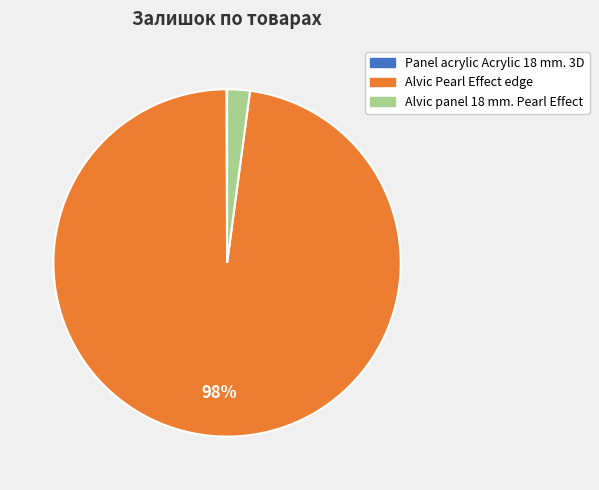

To the nearest percent, what is the average slice percentage?

33%